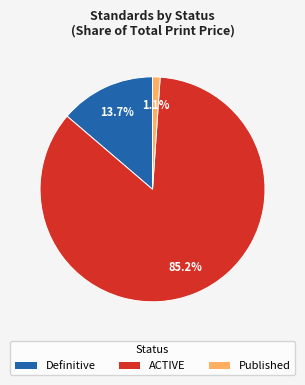

What is the largest slice in the pie chart?

ACTIVE